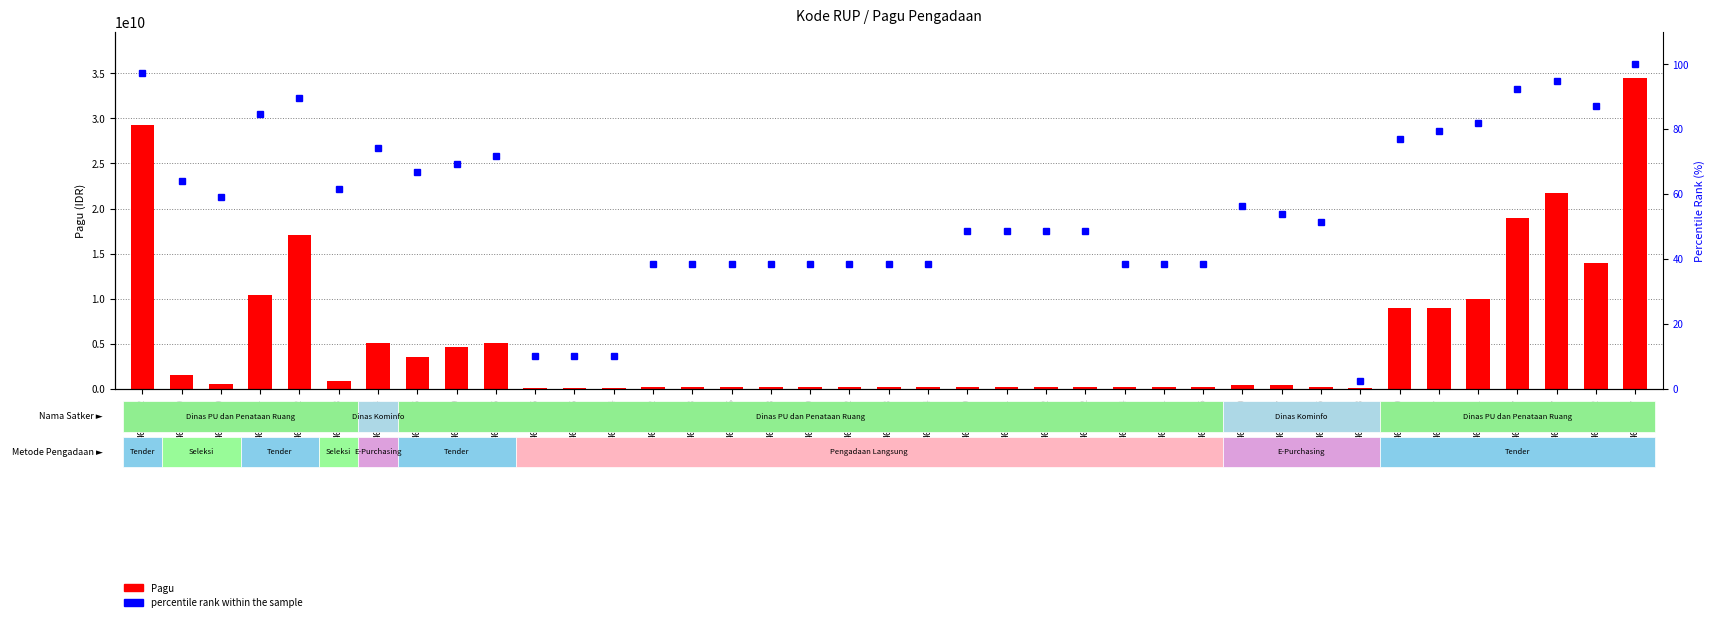

What is the difference between the second highest and minimum values in the percentile rank within the sample series?

94.9